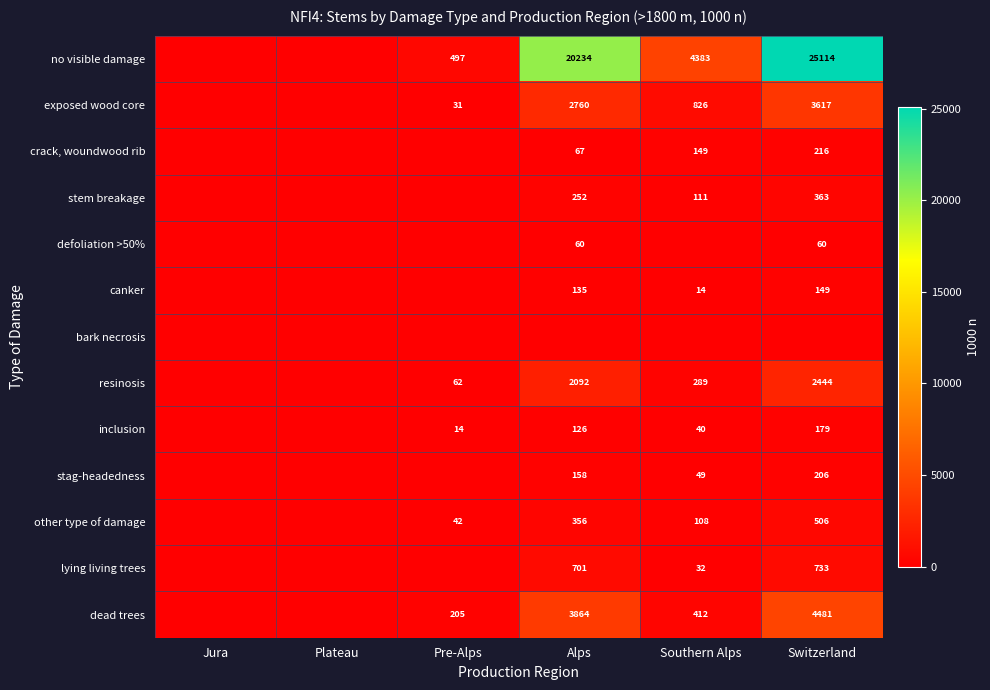

What is the difference between the exposed wood core values at Switzerland and Pre-Alps?

3586